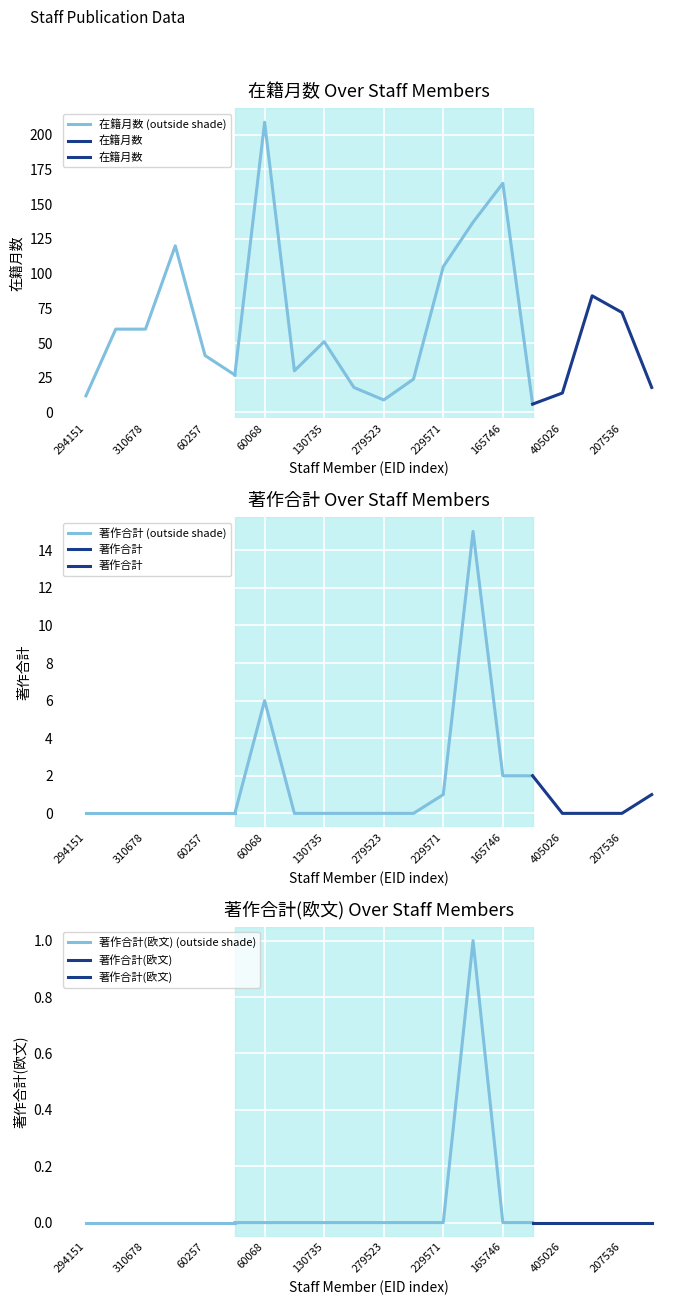

How many lines are shown in the chart?

3